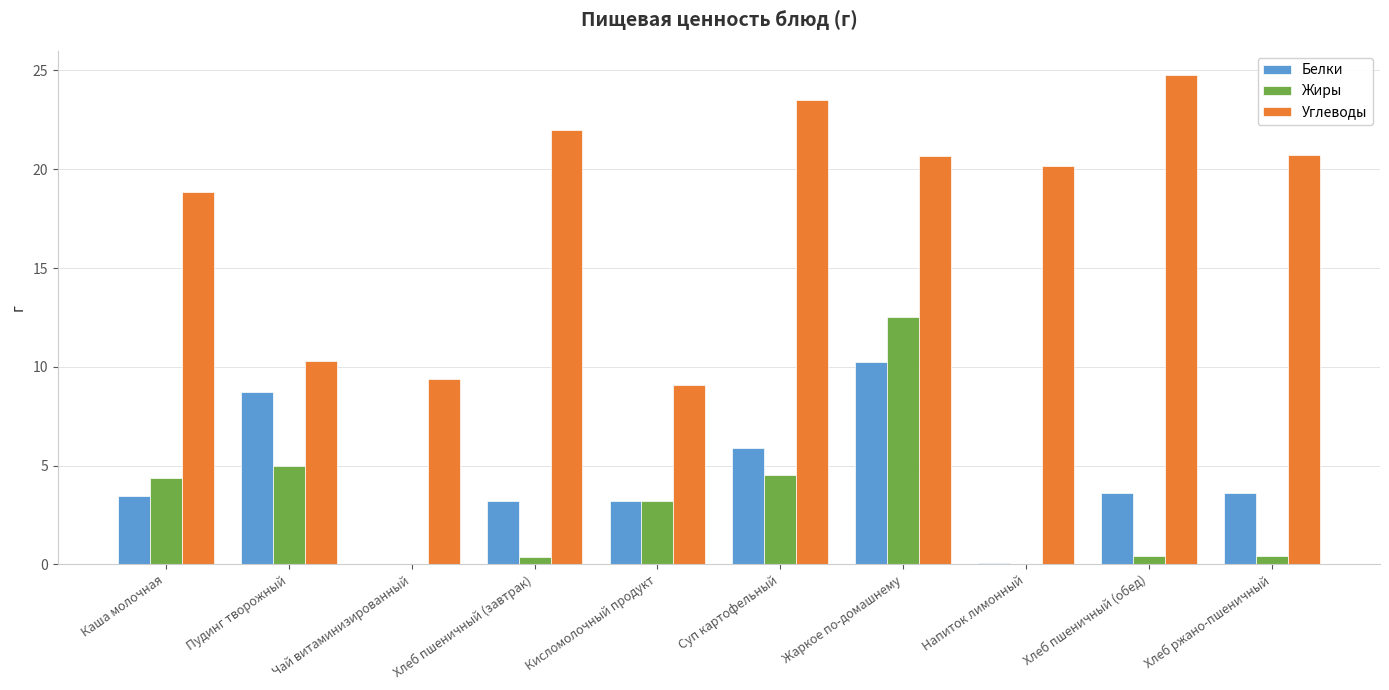

What is the spread (max minus min) of values at Жаркое по-домашнему?

10.4